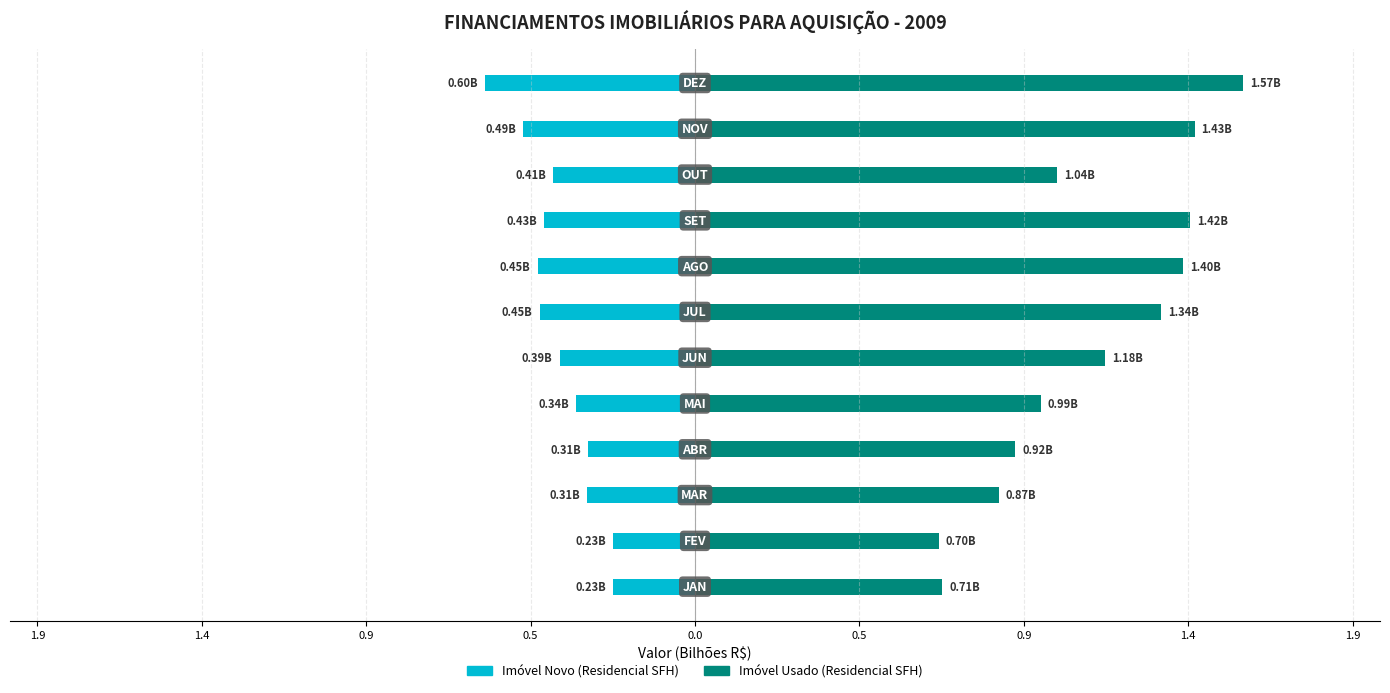

Which series has the largest range (max minus min)?

Imóvel Usado - Residencial SFH